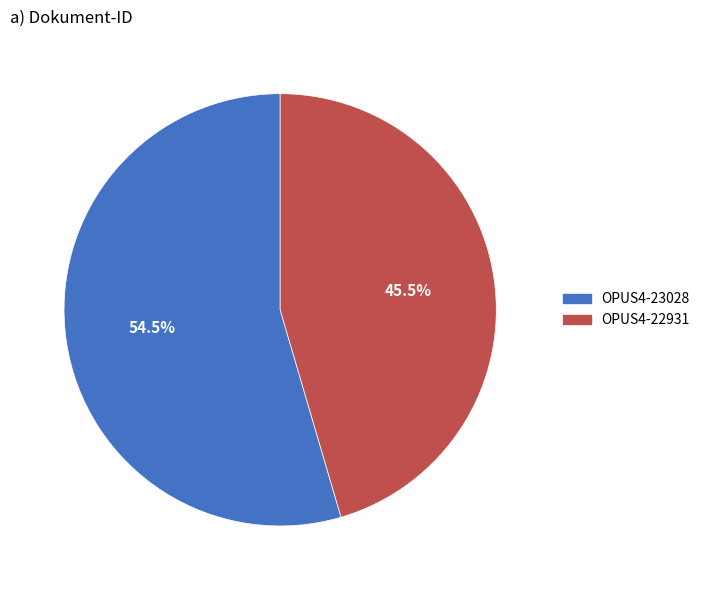

Which slice is the smallest?

OPUS4-22931